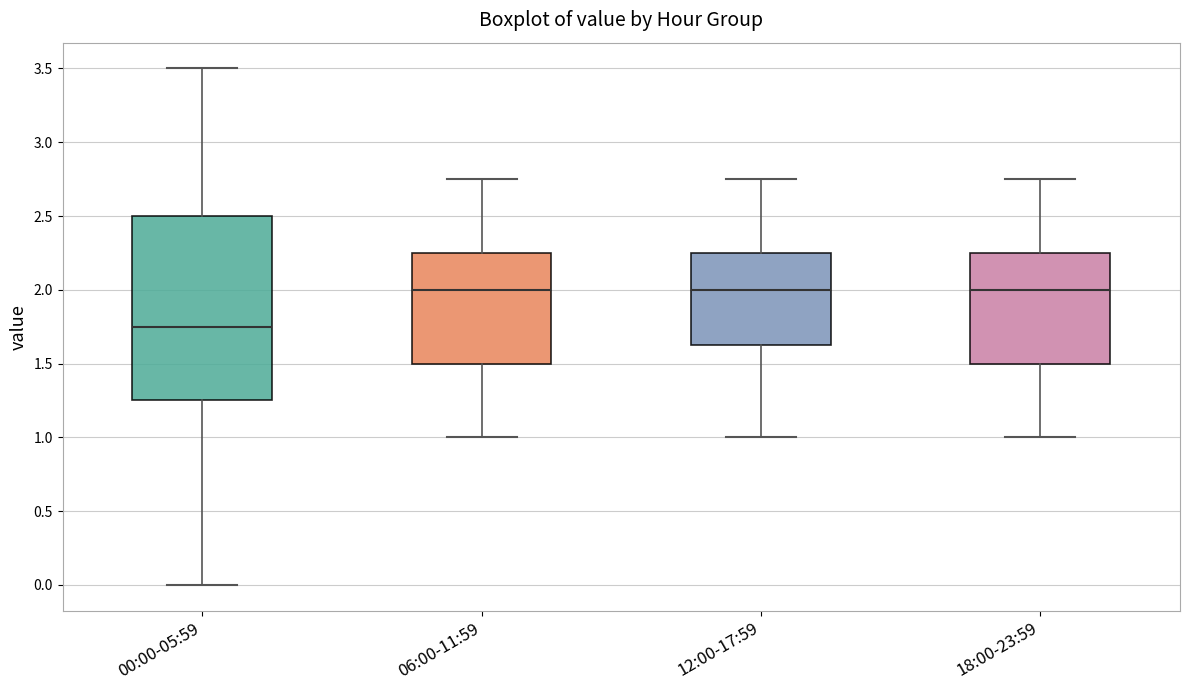

Where does the upper whisker of the box for 00:00-05:59 end on the y-axis? The values are not printed on the chart, so give them approximately, as read against the axis.

3.50